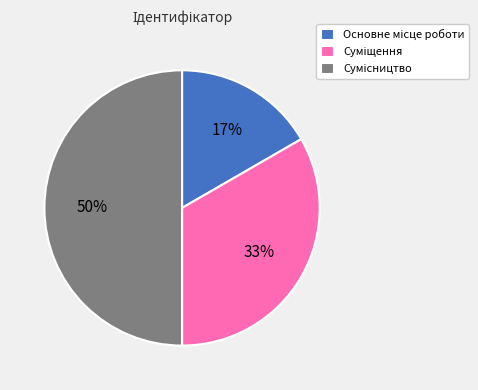

To the nearest percent, what is the average slice percentage?

33%